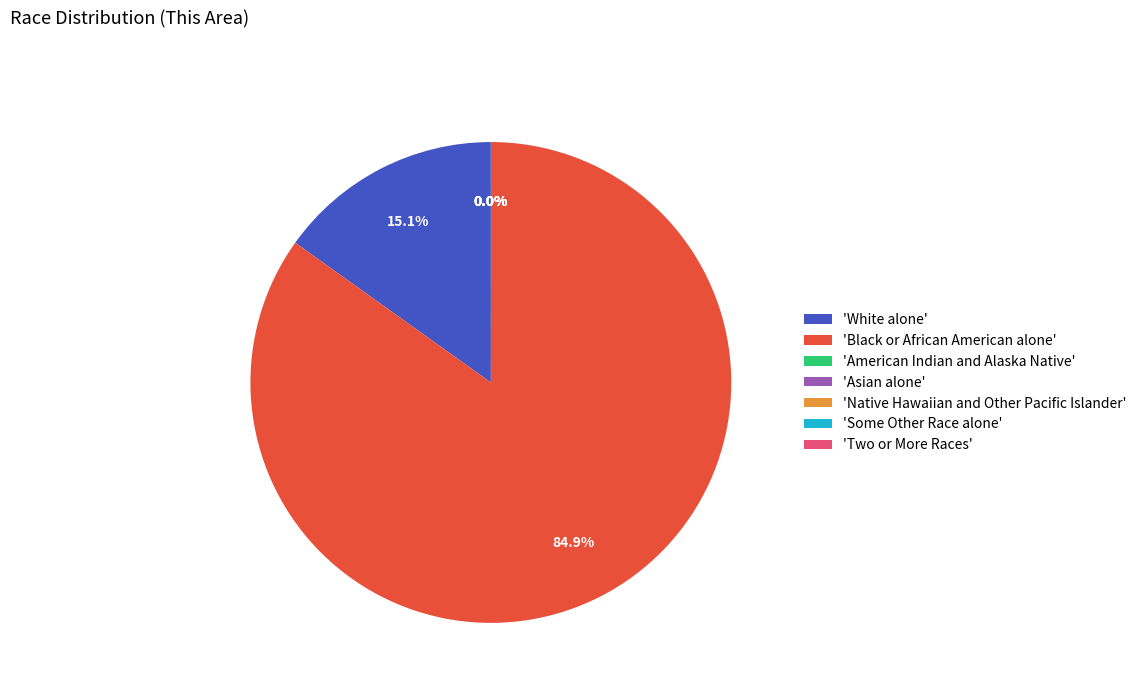

Which category has the biggest portion of the pie?

'Black or African American alone'